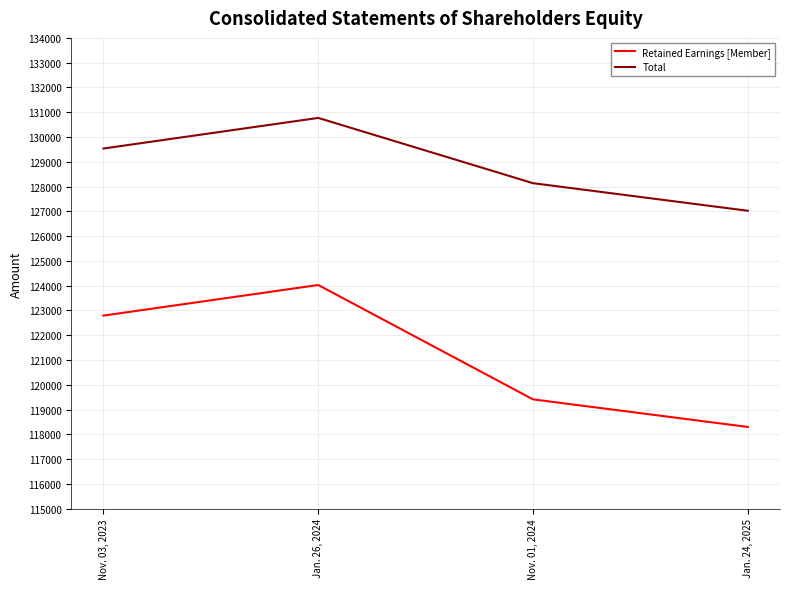

List the series in order of their peak value, lowest first.

Retained Earnings [Member], Total